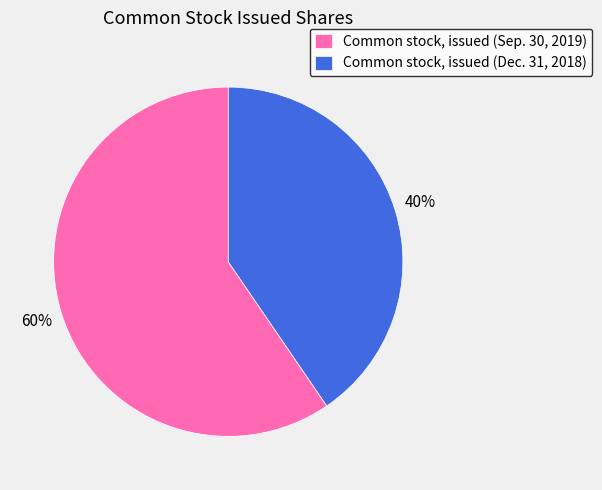

Is Common stock, issued (Dec. 31, 2018) the majority of the pie?

No